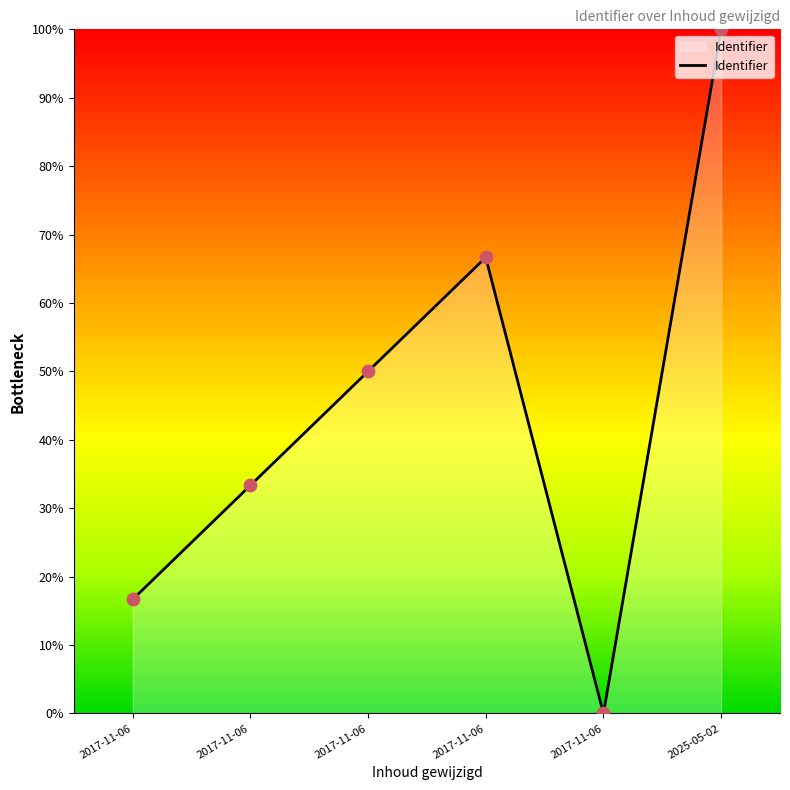

How many lines are shown in the chart?

1